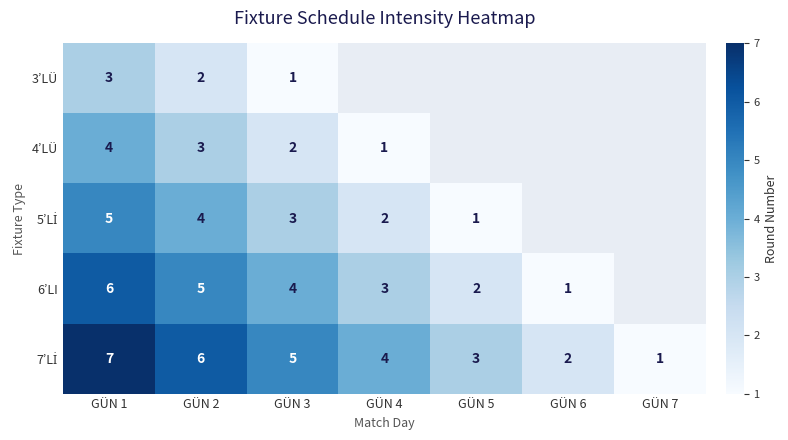

What is the spread (max minus min) of values at GÜN 3?

4